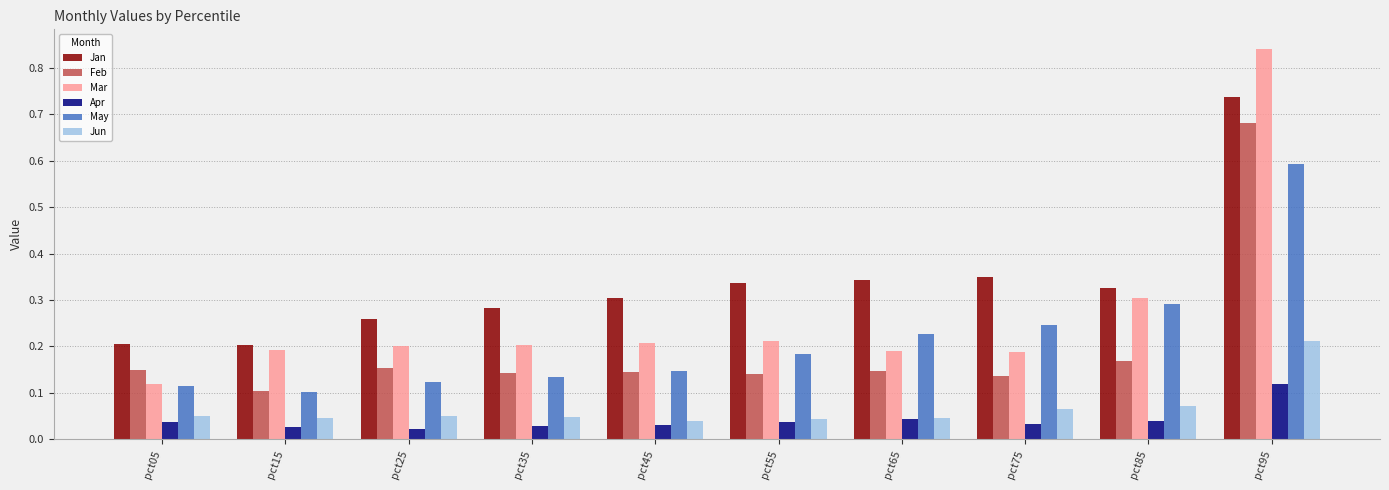

How many Mar values are between 0 and 1?

10